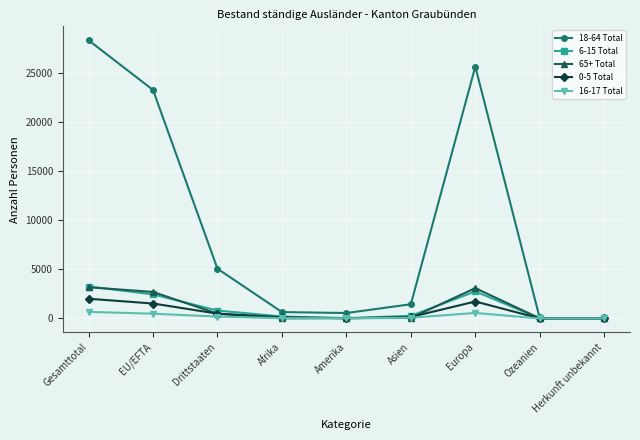

At which category does 18-64 Total reach its first local peak?

Europa